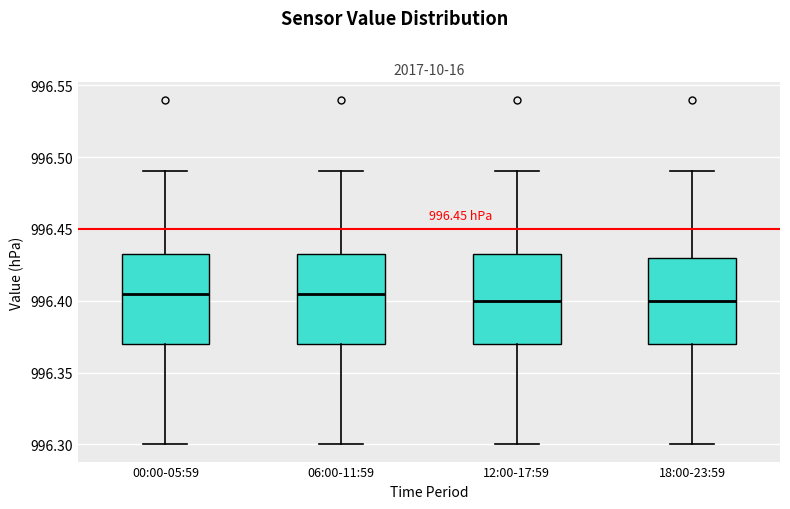

Reading left to right, read every box against the y-axis: the position of its median line, the range the box covers, and the ends of its whiskers. The values are not printed on the chart, so give them approximately, as read against the axis.

00:00-05:59: median 996.405, box 996.370 to 996.435, whiskers 996.300 to 996.490
06:00-11:59: median 996.405, box 996.370 to 996.435, whiskers 996.300 to 996.490
12:00-17:59: median 996.400, box 996.370 to 996.435, whiskers 996.300 to 996.490
18:00-23:59: median 996.400, box 996.370 to 996.430, whiskers 996.300 to 996.490